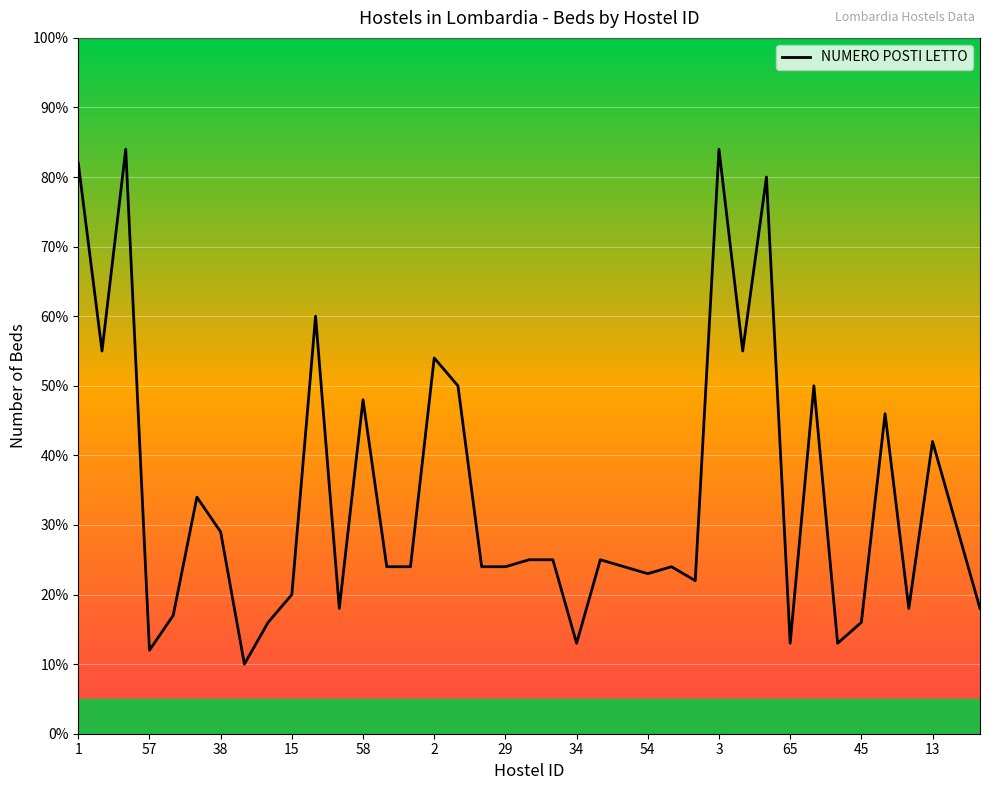

What is the value of the 4th point from the left?

12